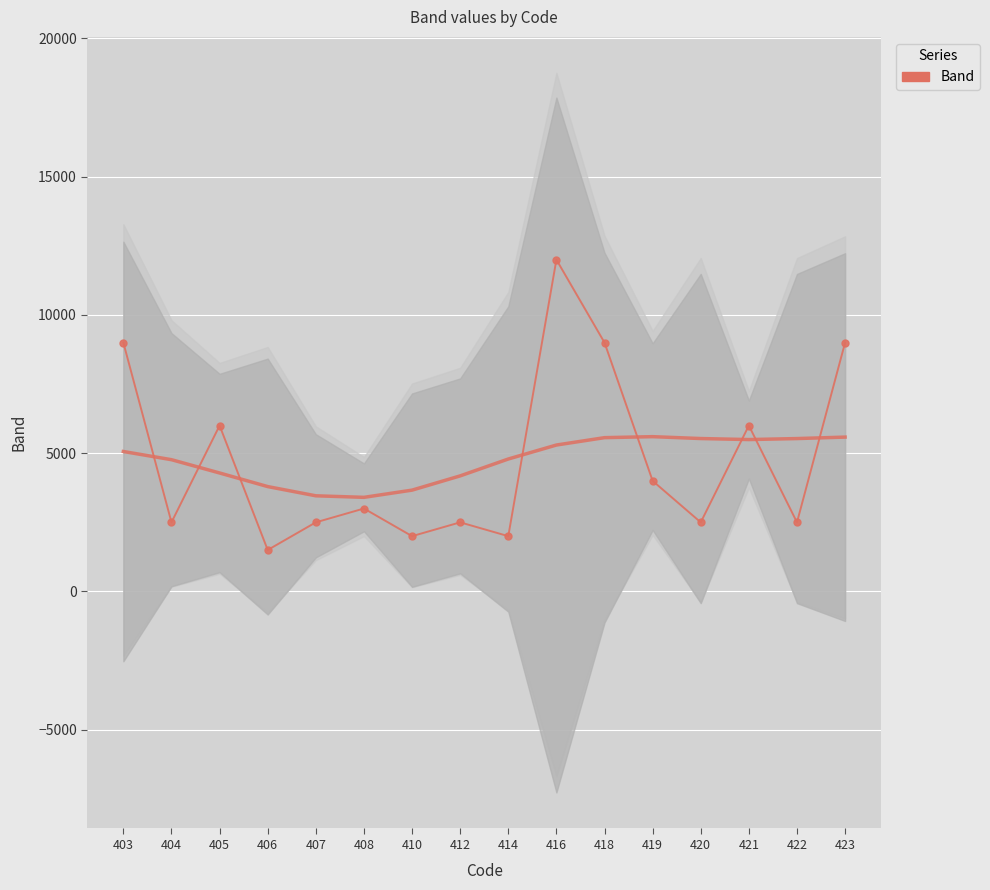

Reading left to right, transcribe all the data shown in this chart.

403=9000	404=2500	405=6000	406=1500	407=2500	408=3000	410=2000	412=2500	414=2000	416=12000	418=9000	419=4000	420=2500	421=6000	422=2500	423=9000